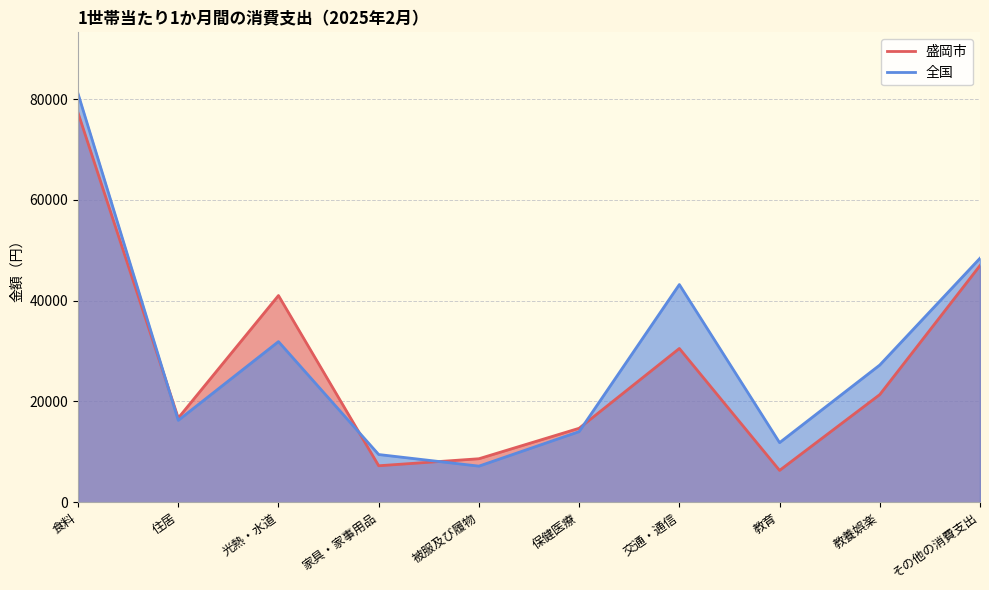

List the labels in order of 全国 value, smallest first.

被服及び履物, 家具・家事用品, 教育, 保健医療, 住居, 教養娯楽, 光熱・水道, 交通・通信, その他の消費支出, 食料